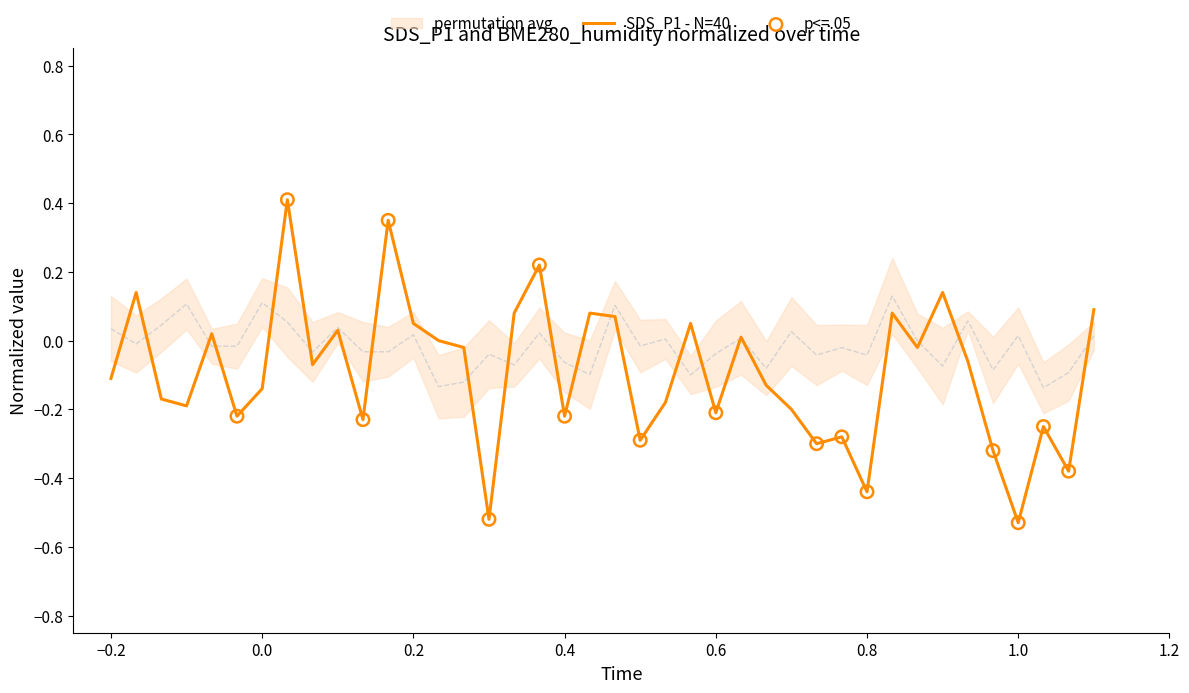

What is the maximum value for SDS_P1 - N=40?

0.4